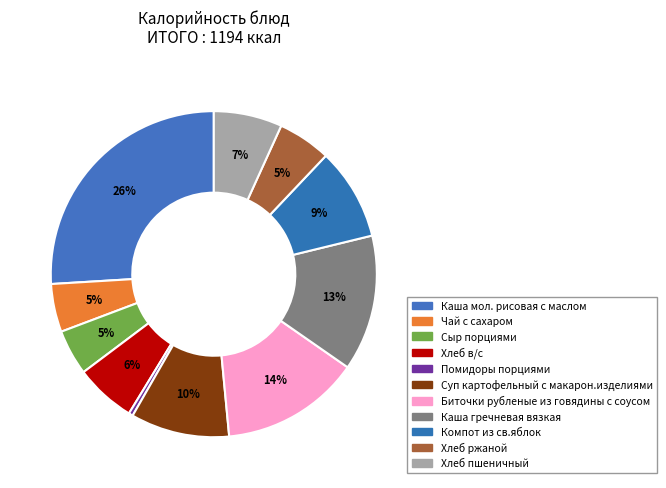

Rank the categories by value from lowest to highest.

Помидоры порциями, Сыр порциями, Чай с сахаром, Хлеб ржаной, Хлеб в/с, Хлеб пшеничный, Компот из св.яблок, Суп картофельный с макарон.изделиями, Каша гречневая вязкая, Биточки рубленые из говядины с соусом, Каша мол. рисовая с маслом